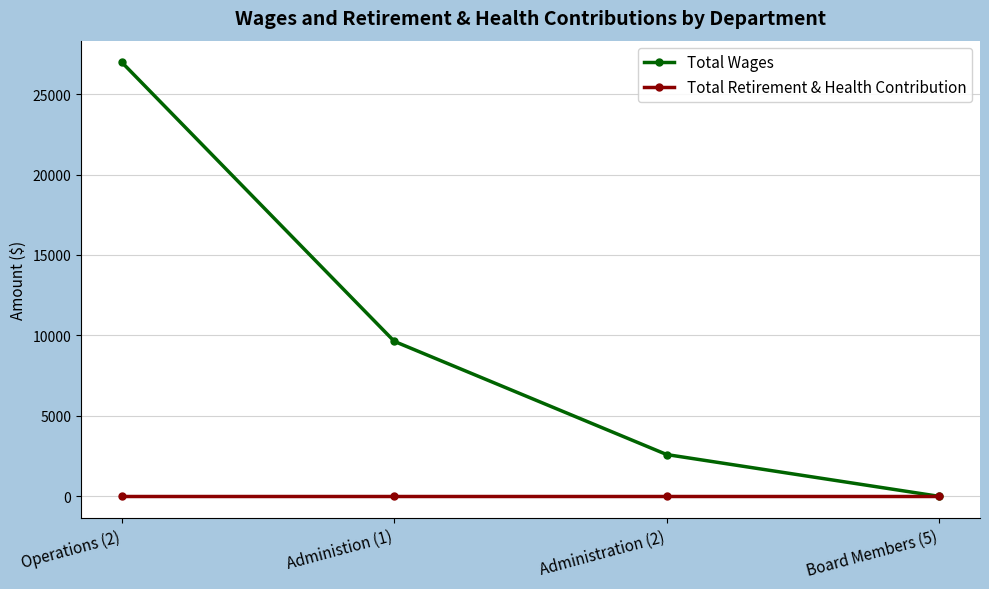

Between Administion (1) and Board Members (5), which series saw the biggest shift?

Total Wages